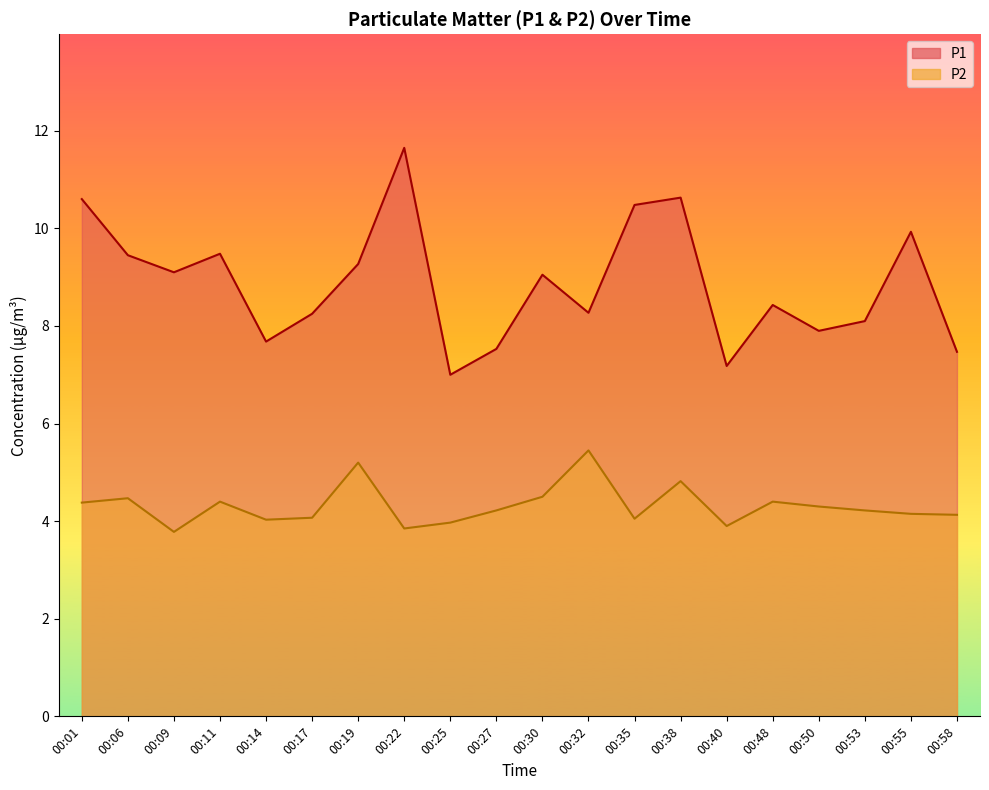

List the labels in order of P2 value, smallest first.

00:09, 00:22, 00:40, 00:25, 00:14, 00:35, 00:17, 00:58, 00:55, 00:27, 00:53, 00:50, 00:01, 00:11, 00:48, 00:06, 00:30, 00:38, 00:19, 00:32